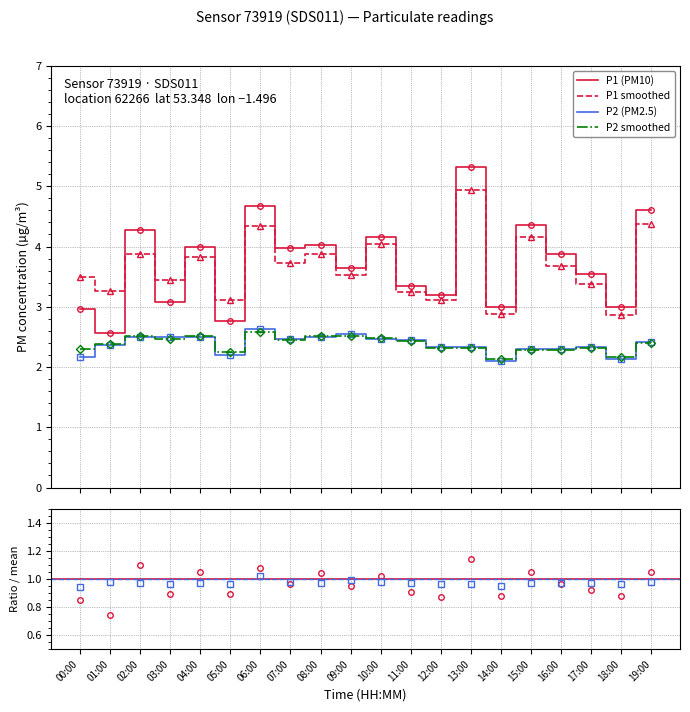

What is the smallest value displayed?

0.7